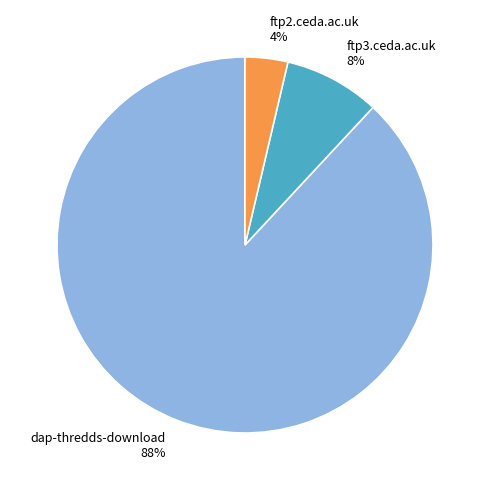

Which slice represents more than half of the pie?

dap-thredds-download